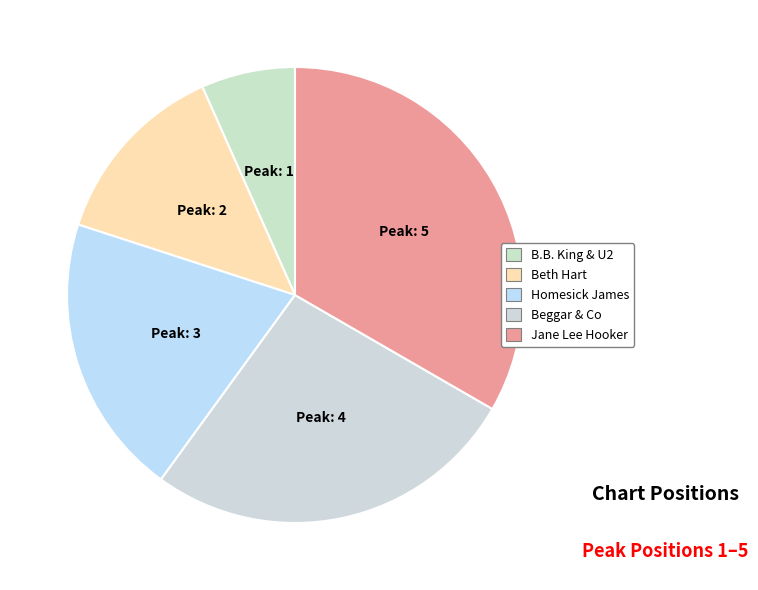

How many slices are in this pie chart?

5